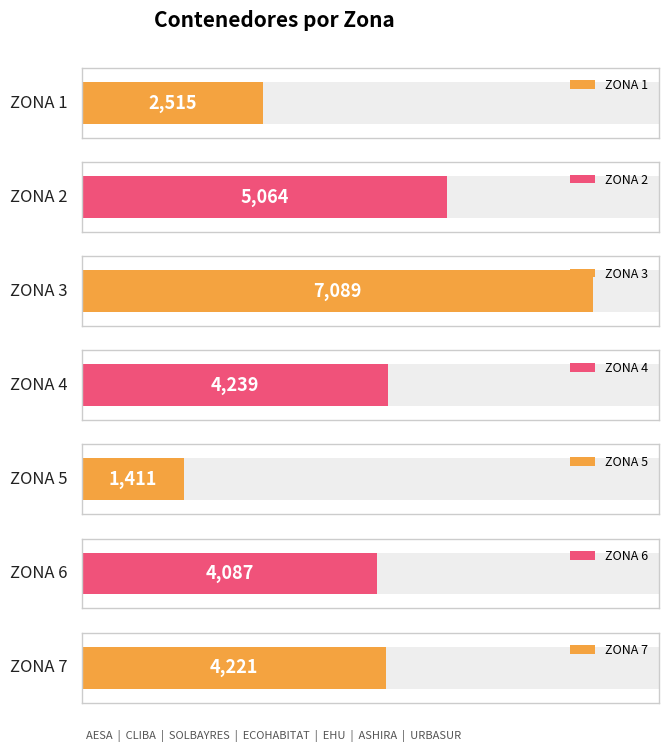

Between ZONA 6 and ZONA 4, which is larger?

ZONA 4